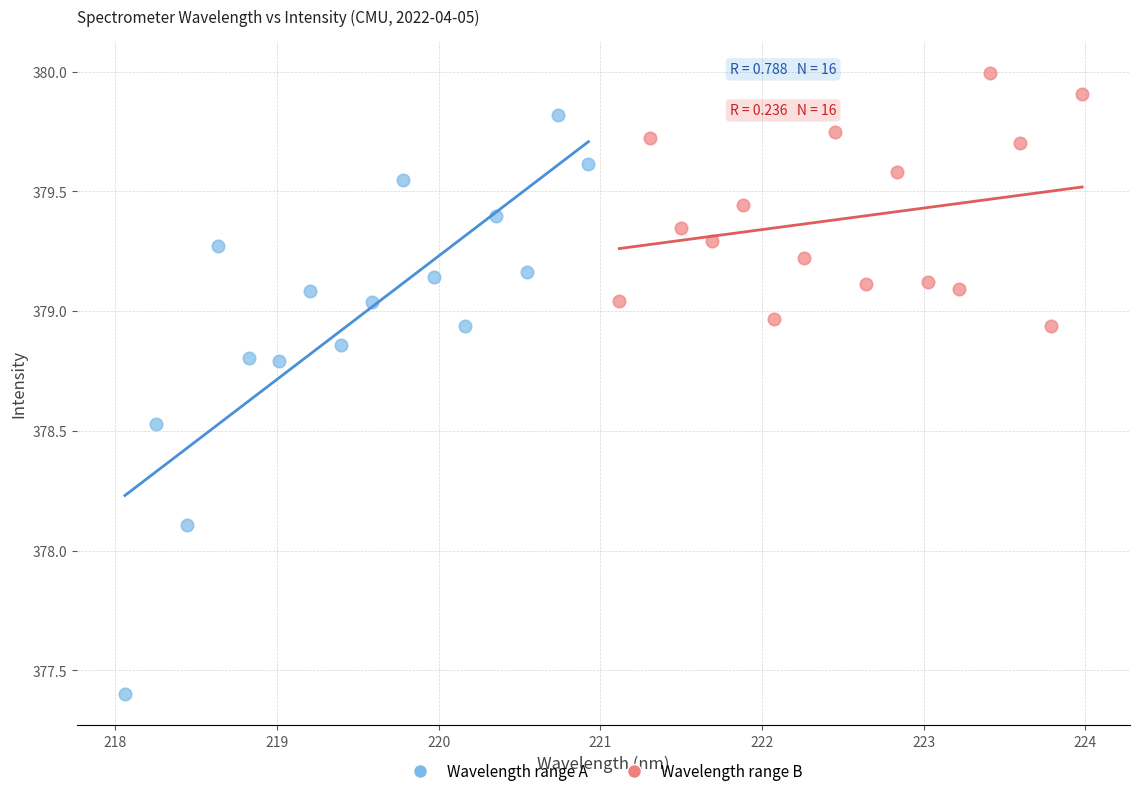

Which series has the widest spread of Y values?

Wavelength range A